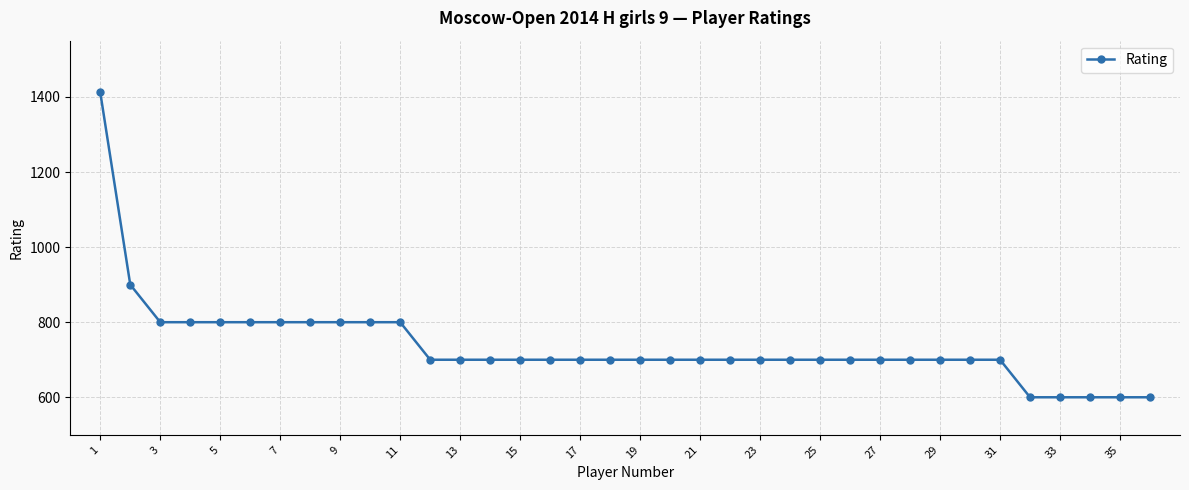

What is the value of the 4th point from the left?

800